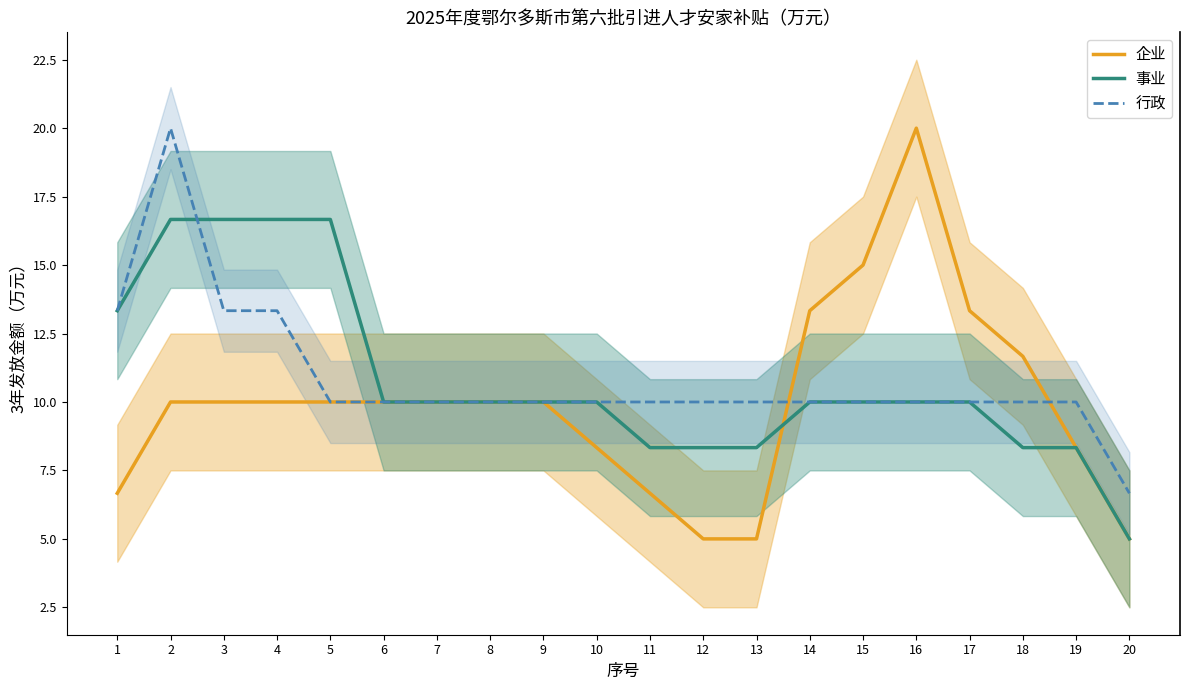

Rank the series by their maximum value, from lowest to highest.

事业, 企业, 行政